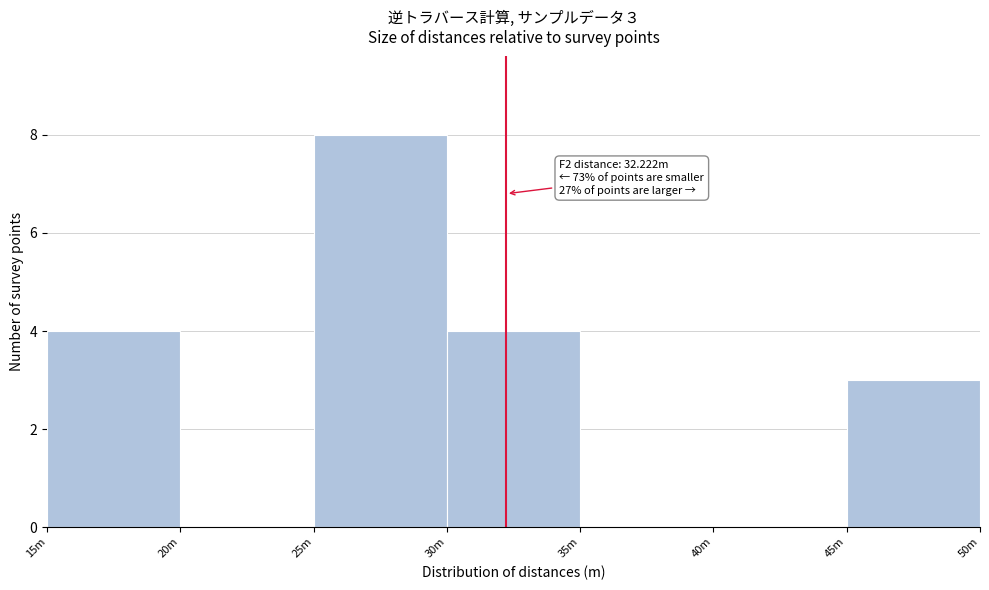

Reading right to left, list all the values displayed in this chart.

45m=3	40m=0	35m=0	30m=4	25m=8	20m=0	15m=4